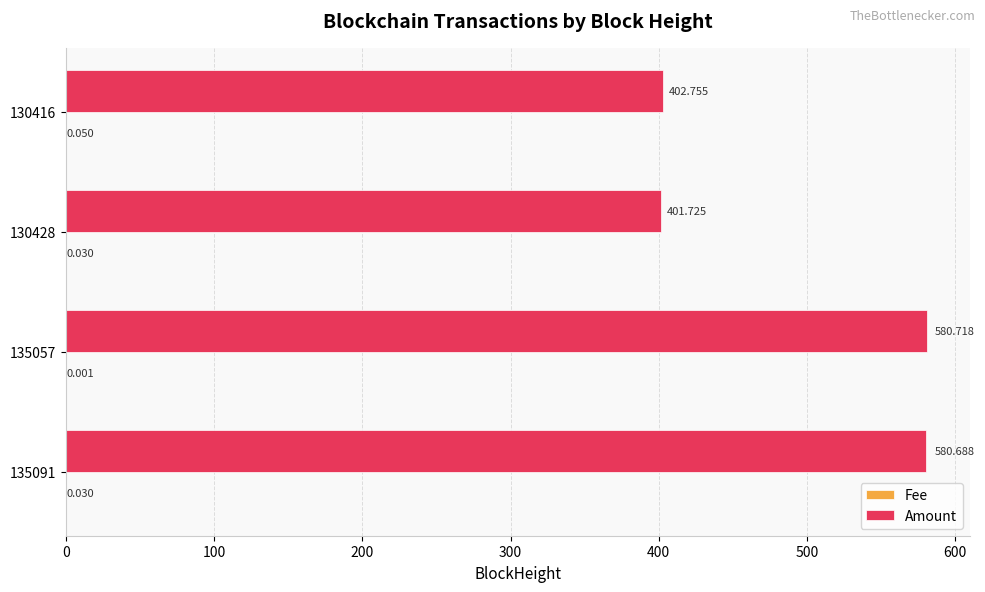

Which series changed the most between 135057 and 130416?

Amount